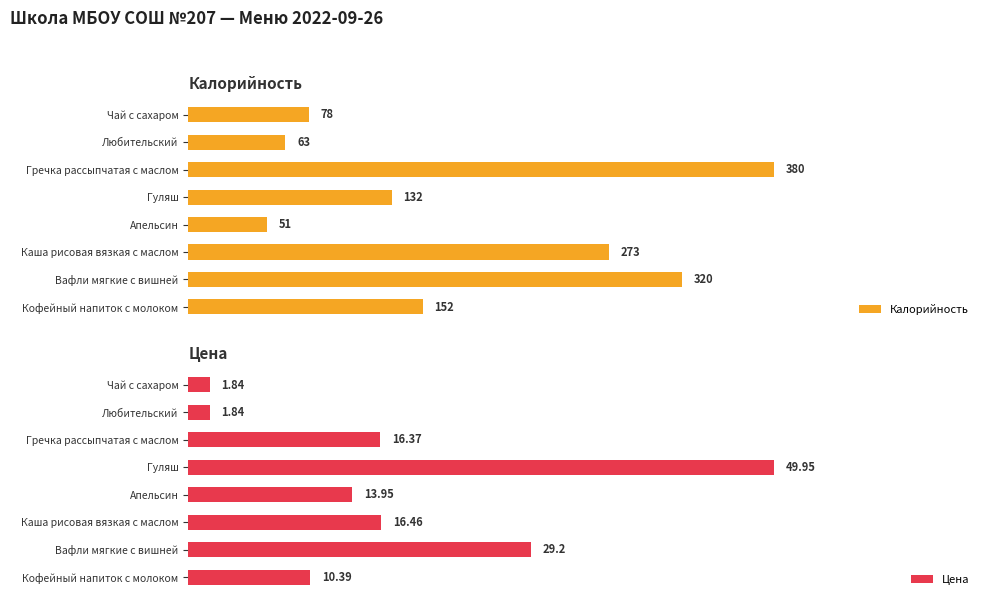

Where is Калорийность nearest to the value 215?

Каша рисовая вязкая с маслом